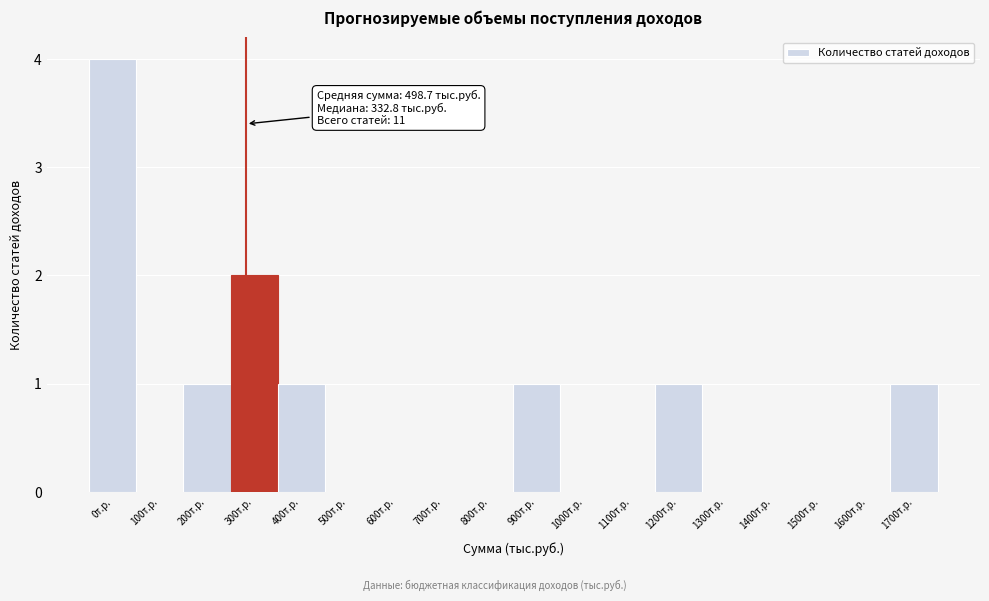

Reading right to left, list all the values displayed in this chart.

1700т.р.=1	1600т.р.=0	1500т.р.=0	1400т.р.=0	1300т.р.=0	1200т.р.=1	1100т.р.=0	1000т.р.=0	900т.р.=1	800т.р.=0	700т.р.=0	600т.р.=0	500т.р.=0	400т.р.=1	300т.р.=2	200т.р.=1	100т.р.=0	0т.р.=4